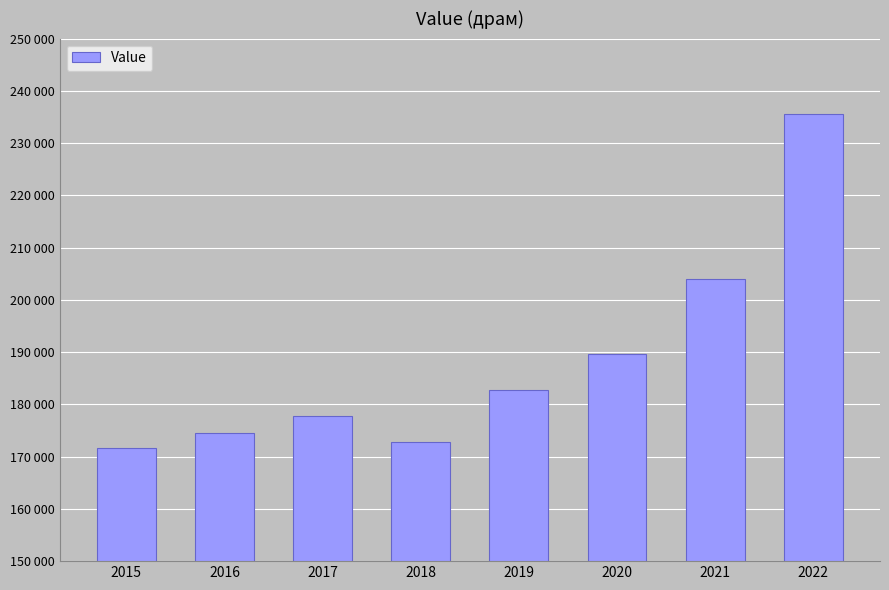

Is it true that the value at 2020 is 298817?

False